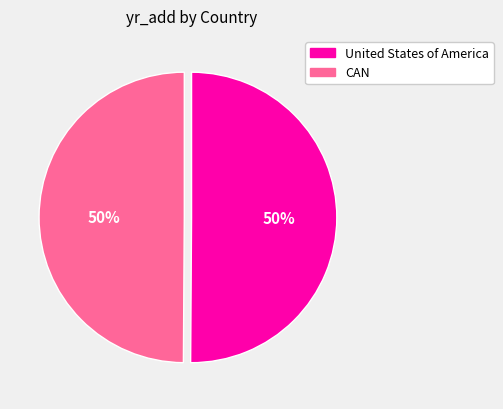

To the nearest percent, what is the average slice percentage?

50%